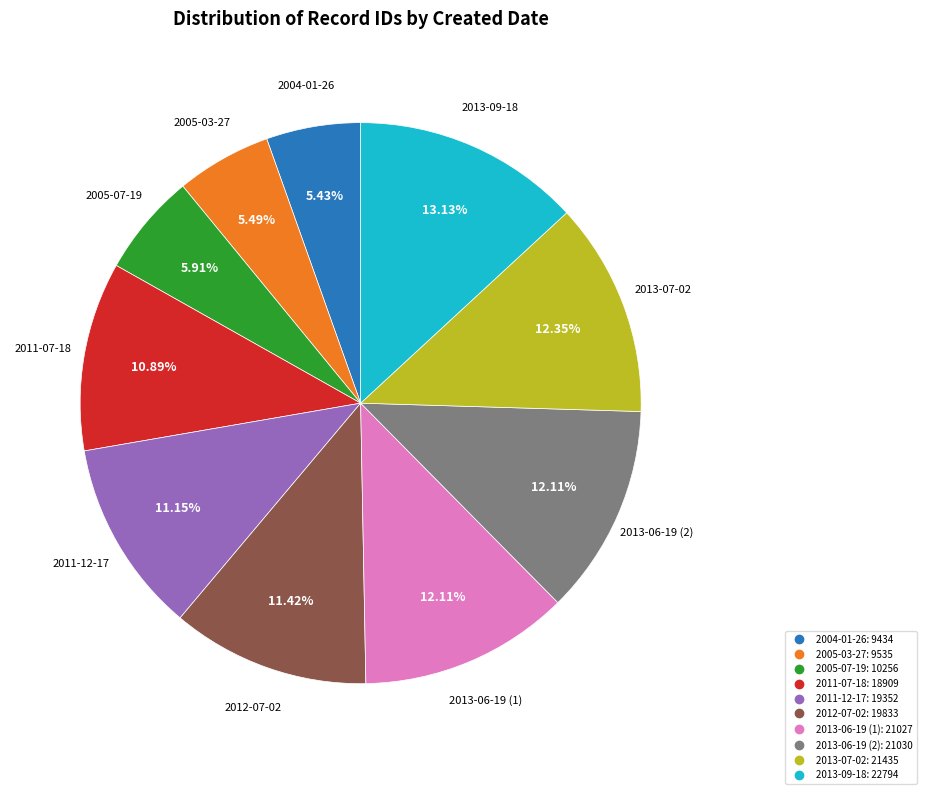

What percentage do 2005-03-27 and 2004-01-26 together represent?

10.9%